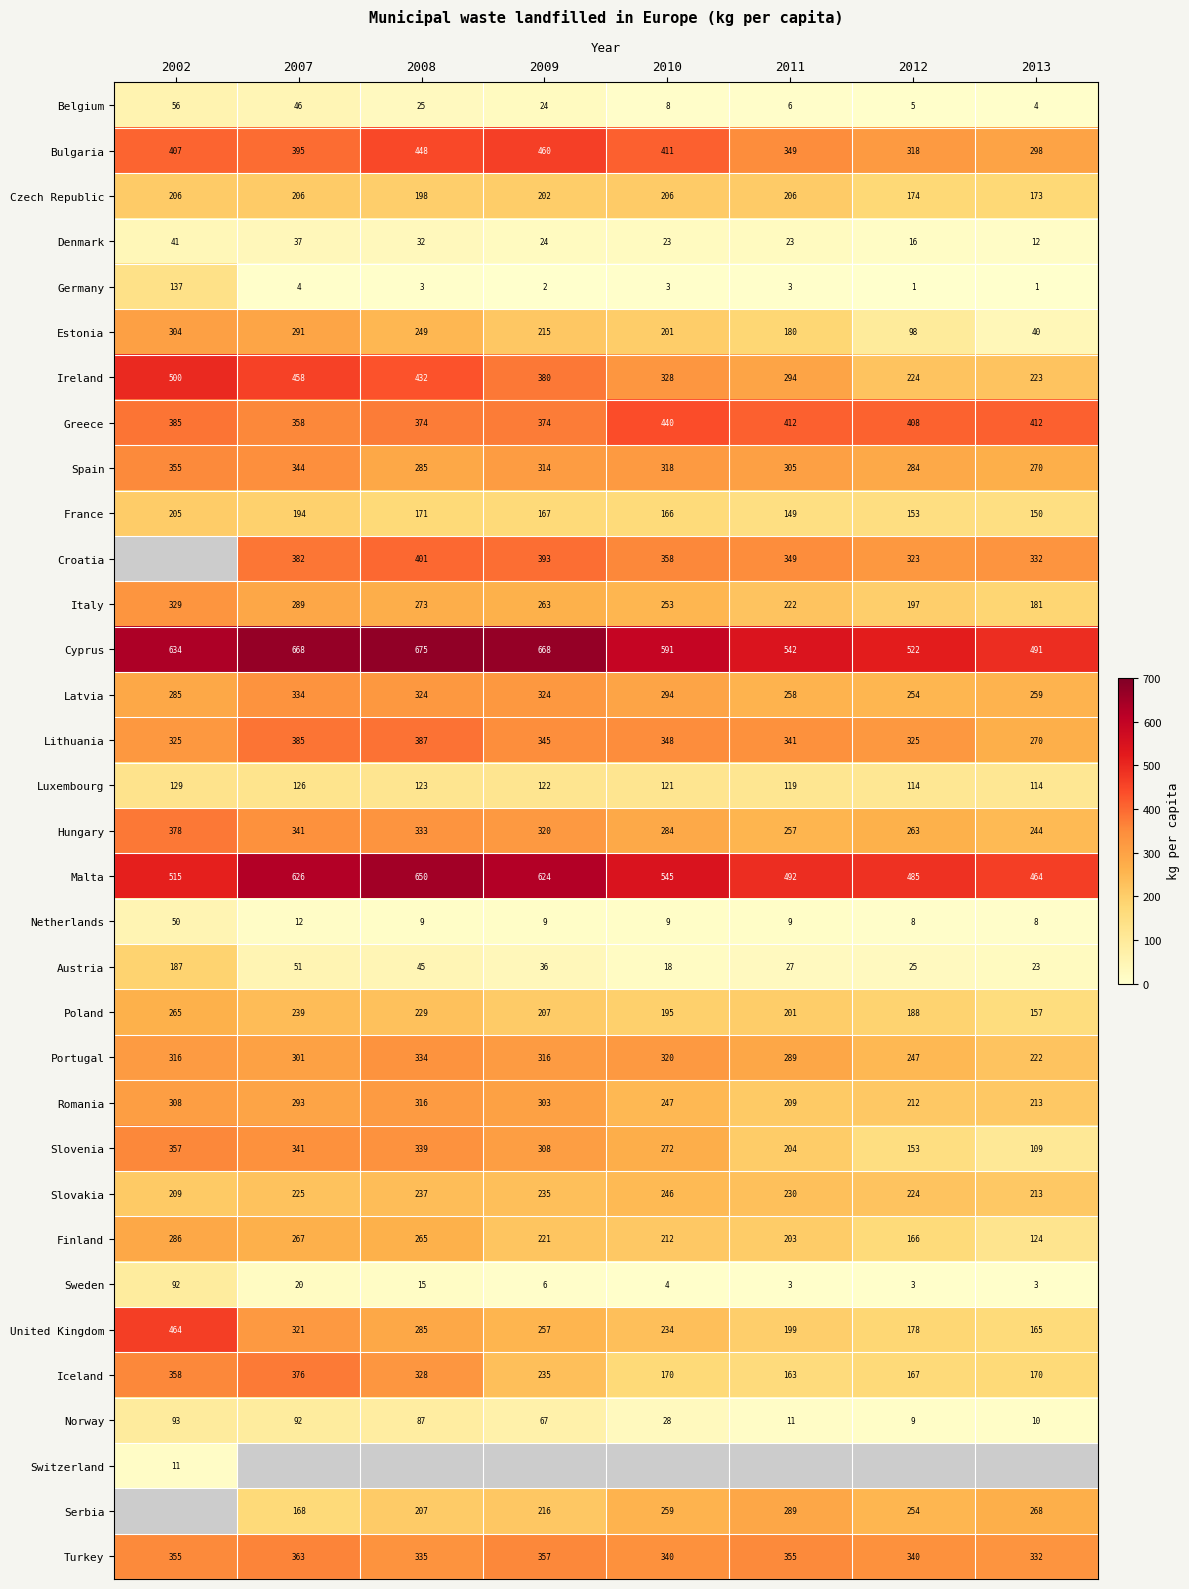

Rank the categories by Italy value from lowest to highest.

2013, 2012, 2011, 2010, 2009, 2008, 2007, 2002